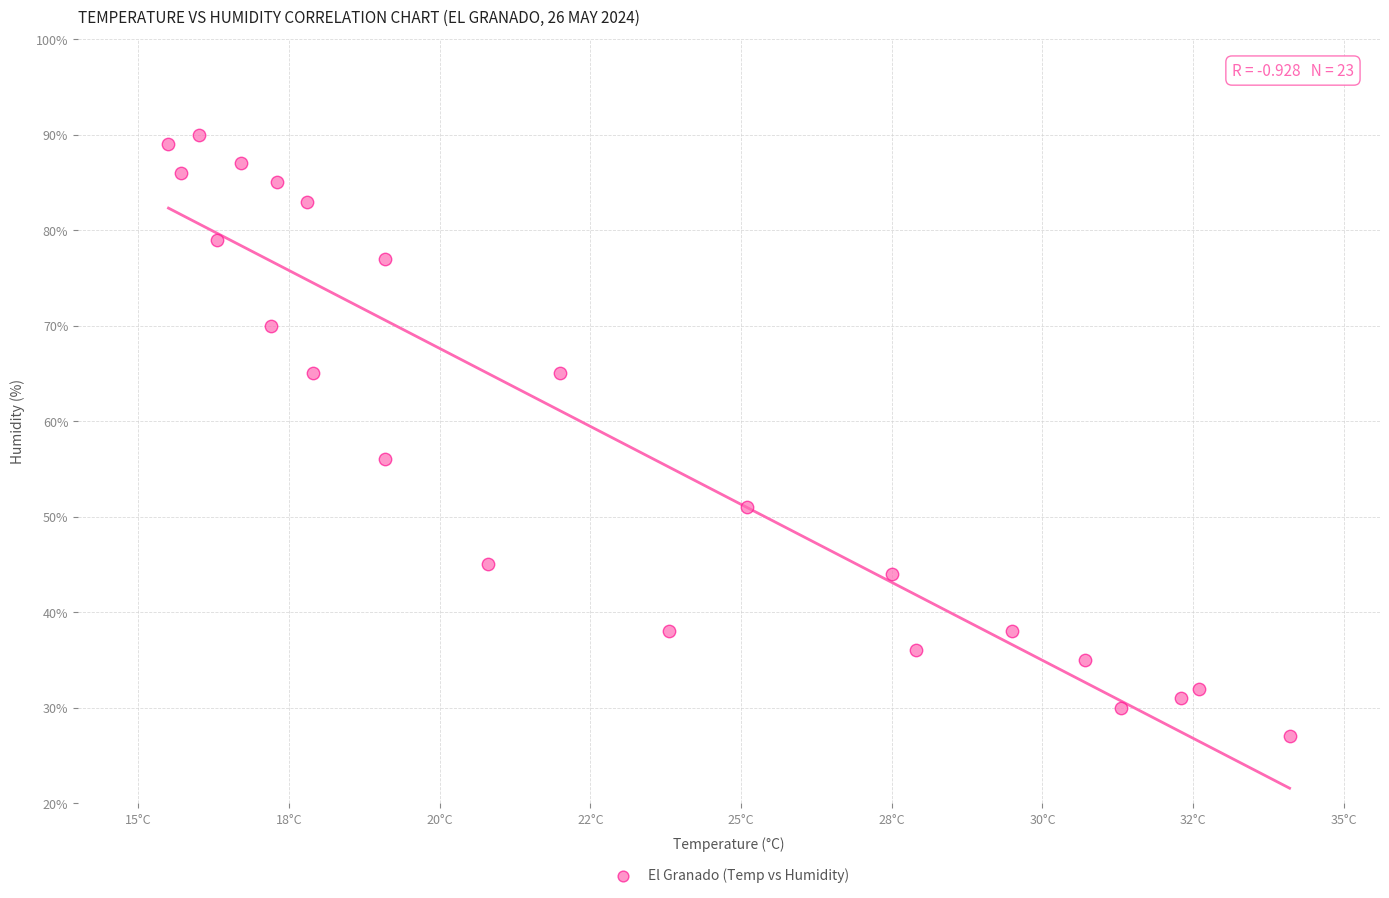

What is the range of Y values (max minus min)?

63